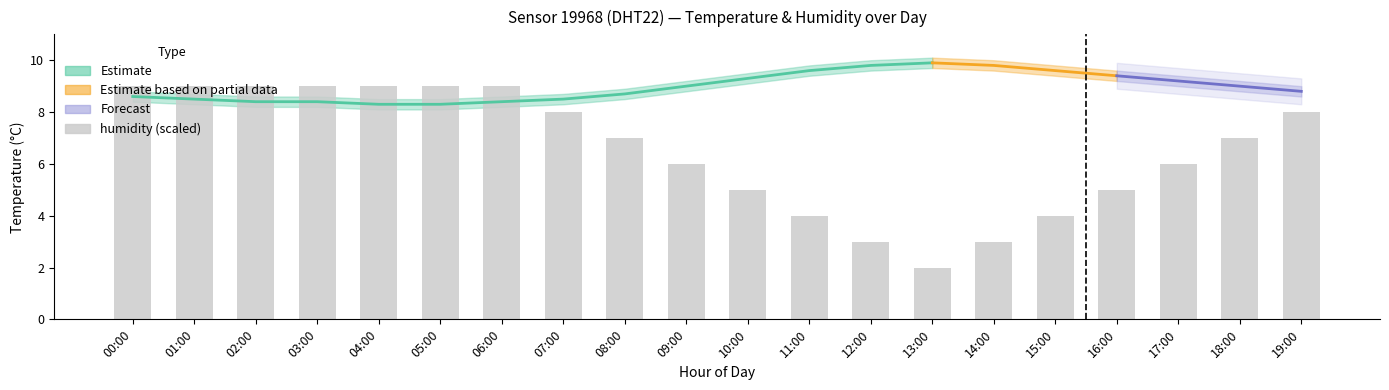

Reading right to left, list all the values displayed in this chart.

8.0	7.0	6.0	5.0	4.0	3.0	2.0	3.0	4.0	5.0	6.0	7.0	8.0	9.0	9.0	9.0	9.0	9.0	9.0	9.0